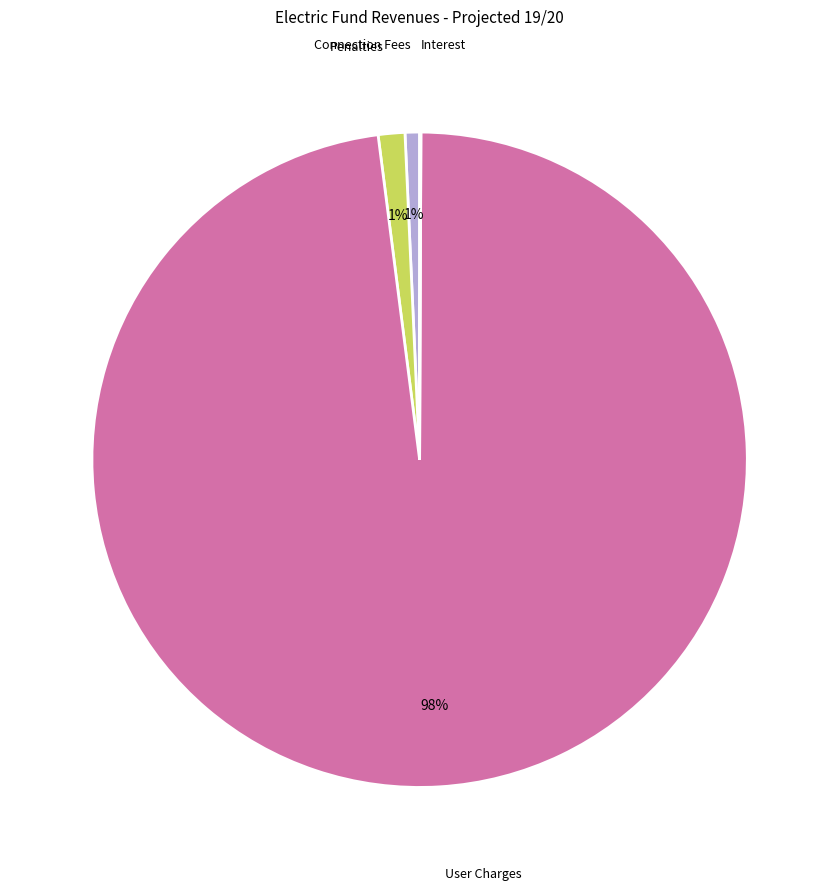

To the nearest percent, what is the average slice percentage?

25%